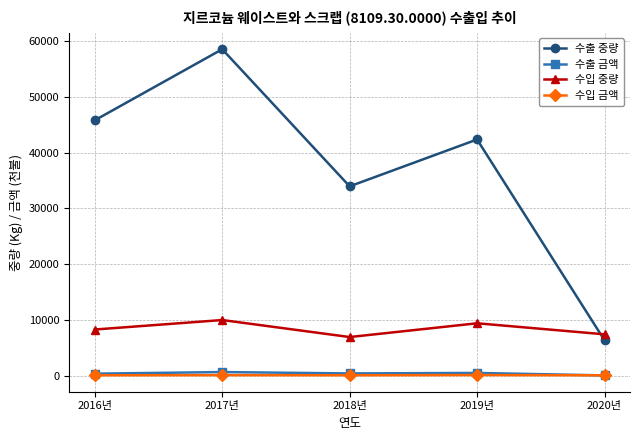

What is the average value of the 수입 중량 series?

8435